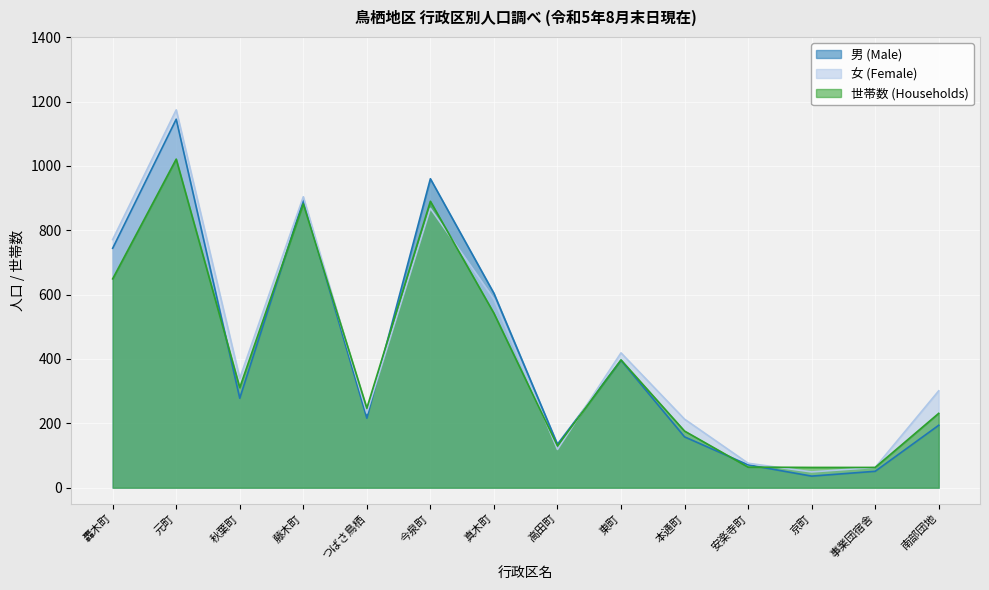

How many series are shown in this chart?

3